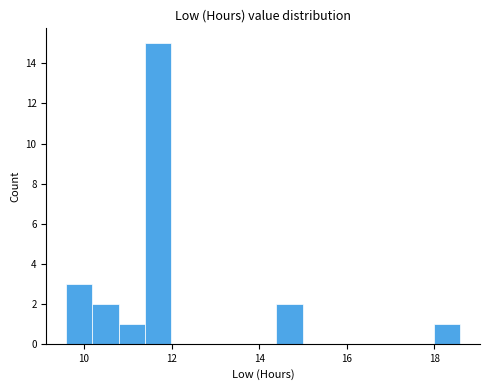

Read against the x-axis, roughly where is the centre of the tallest bar?

11.6